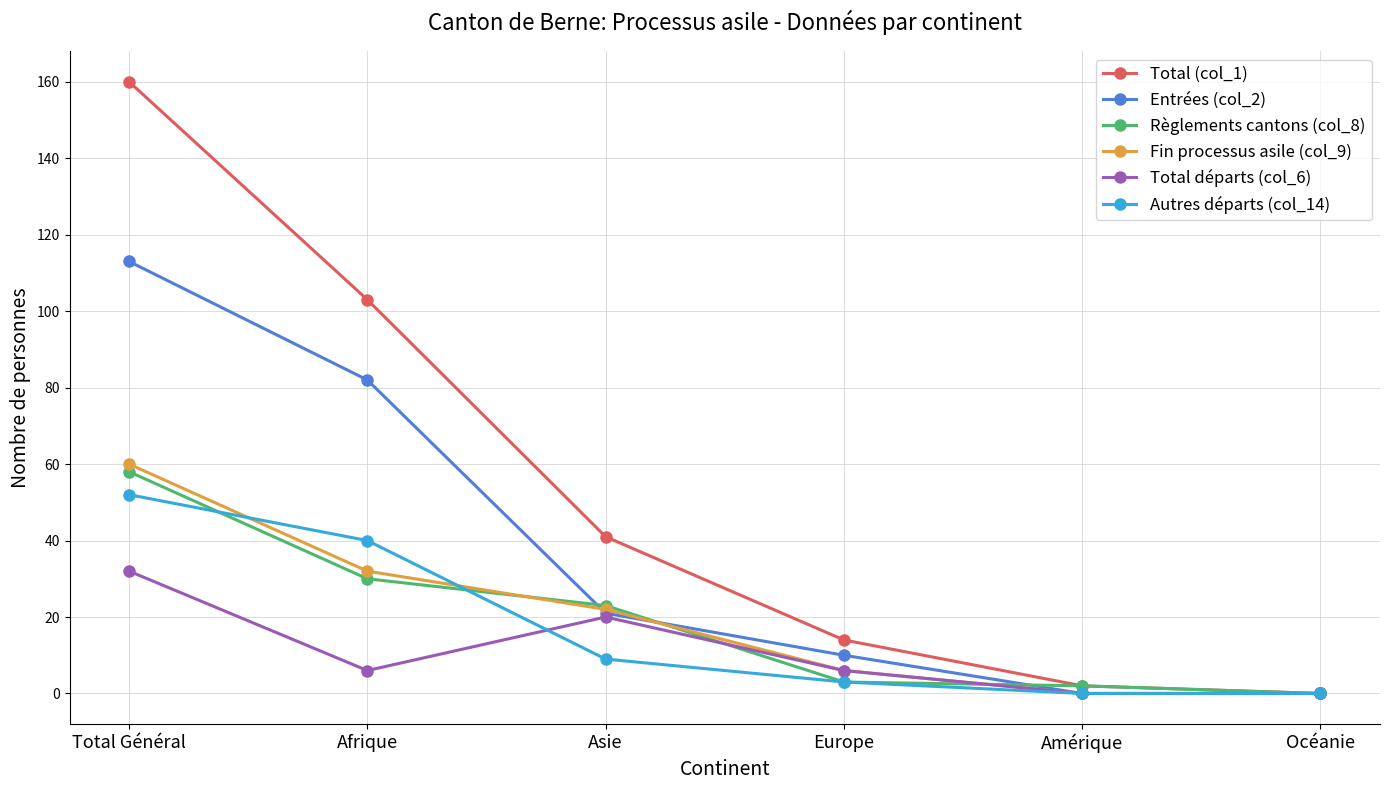

Reading left to right, list all the values displayed in this chart.

Total (col_1): 160	103	41	14	2	0
Entrées (col_2): 113	82	21	10	0	0
Règlements cantons (col_8): 58	30	23	3	2	0
Fin processus asile (col_9): 60	32	22	6	0	0
Total départs (col_6): 32	6	20	6	0	0
Autres départs (col_14): 52	40	9	3	0	0